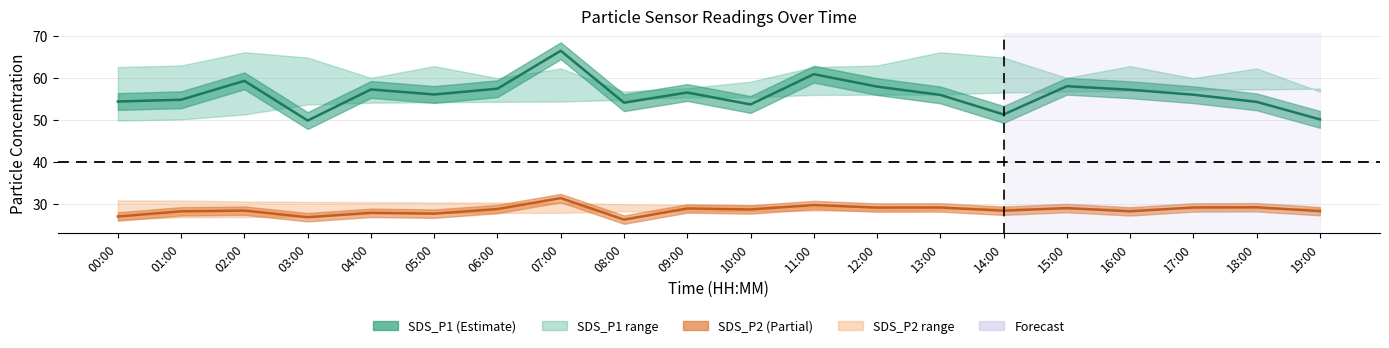

What position from the right is 03:00?

17